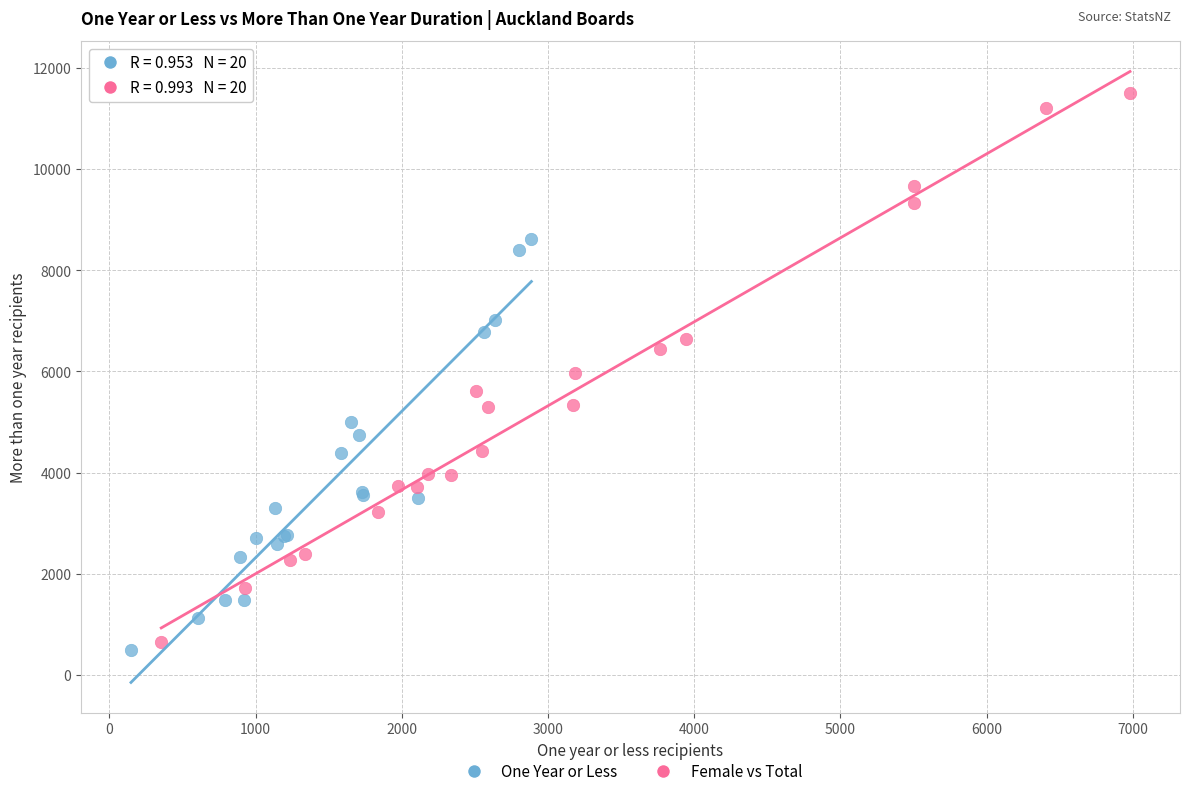

Which series reaches the maximum Y coordinate?

Female vs Total